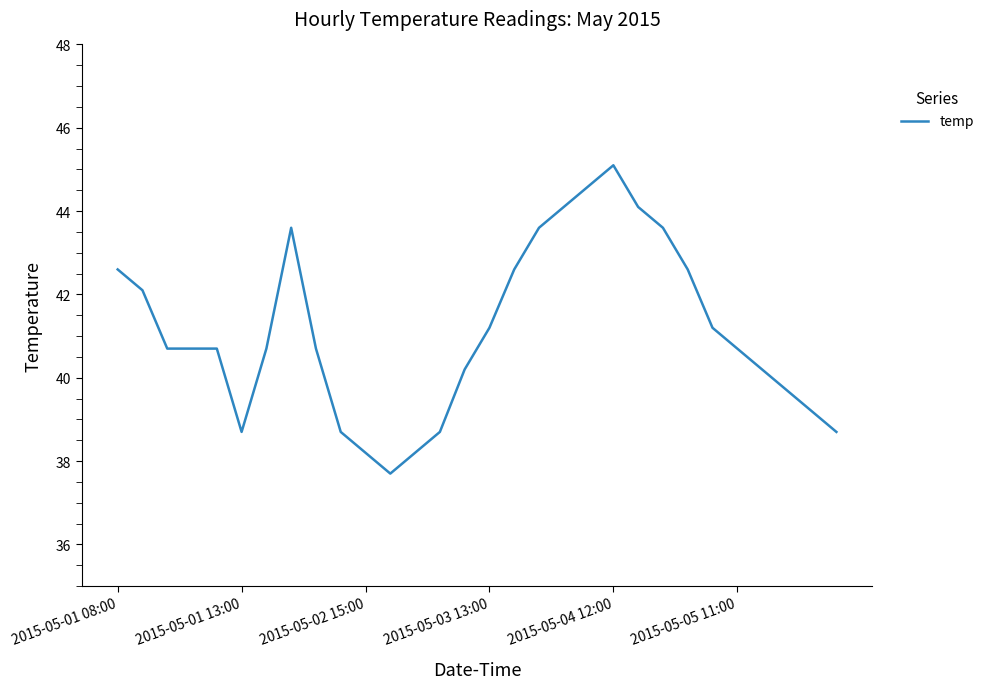

What is the maximum value shown in the chart?

45.1